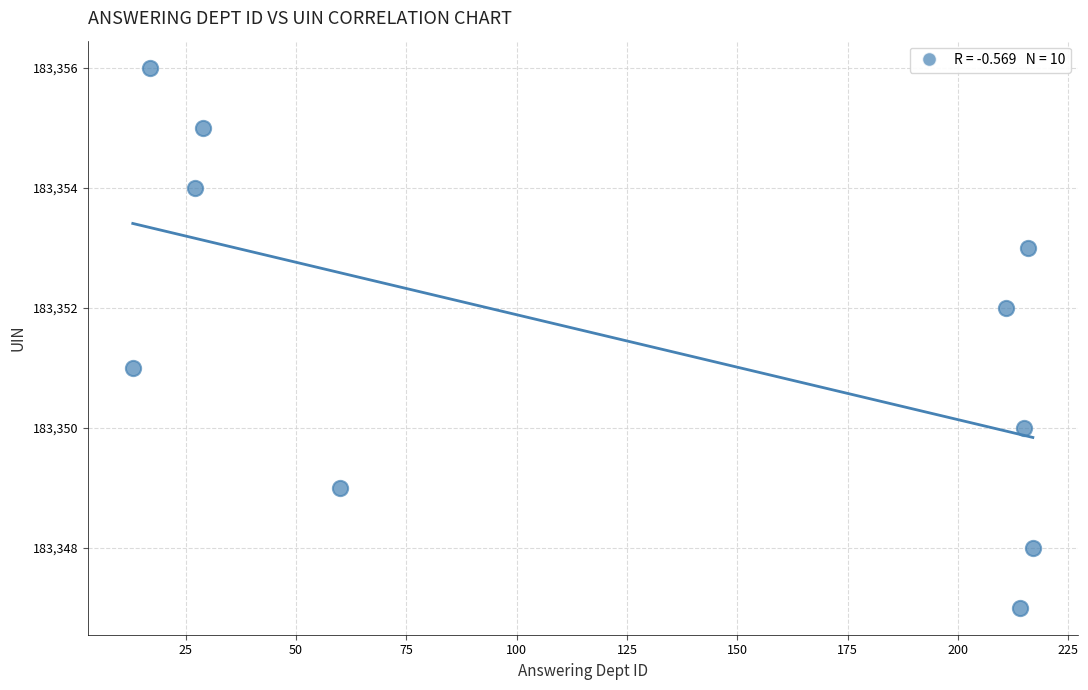

What is the range of X values (max minus min)?

204